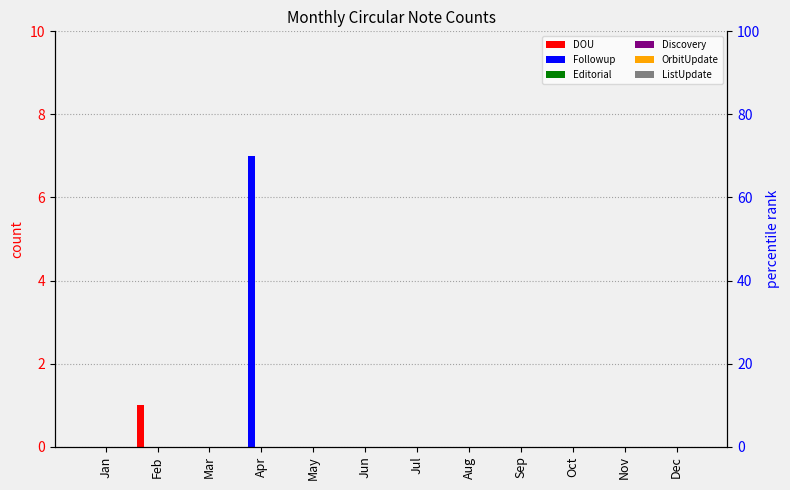

Reading right to left, what are all the values shown in this chart?

DOU: Dec=0	Nov=0	Oct=0	Sep=0	Aug=0	Jul=0	Jun=0	May=0	Apr=0	Mar=0	Feb=1	Jan=0
Followup: Dec=0	Nov=0	Oct=0	Sep=0	Aug=0	Jul=0	Jun=0	May=0	Apr=7	Mar=0	Feb=0	Jan=0
Editorial: Dec=0	Nov=0	Oct=0	Sep=0	Aug=0	Jul=0	Jun=0	May=0	Apr=0	Mar=0	Feb=0	Jan=0
Discovery: Dec=0	Nov=0	Oct=0	Sep=0	Aug=0	Jul=0	Jun=0	May=0	Apr=0	Mar=0	Feb=0	Jan=0
OrbitUpdate: Dec=0	Nov=0	Oct=0	Sep=0	Aug=0	Jul=0	Jun=0	May=0	Apr=0	Mar=0	Feb=0	Jan=0
ListUpdate: Dec=0	Nov=0	Oct=0	Sep=0	Aug=0	Jul=0	Jun=0	May=0	Apr=0	Mar=0	Feb=0	Jan=0